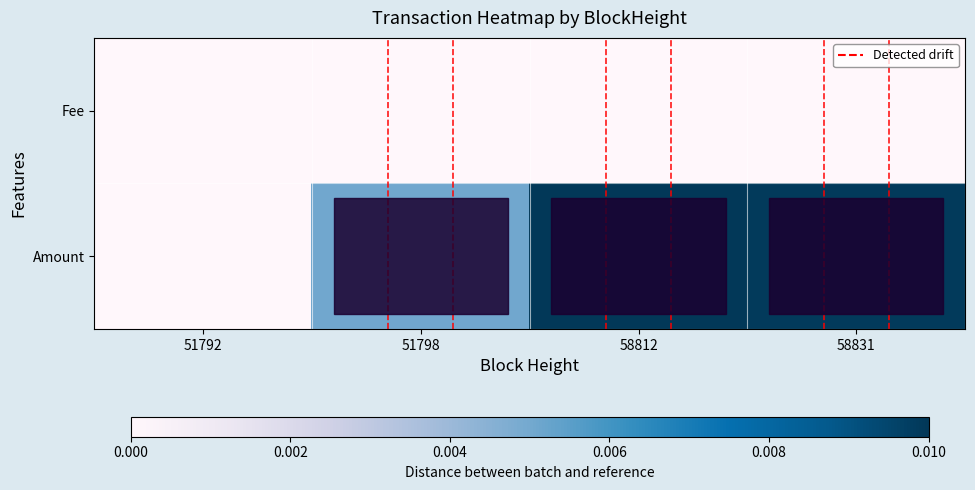

List the series in order of their overall mean, lowest first.

Fee, Amount